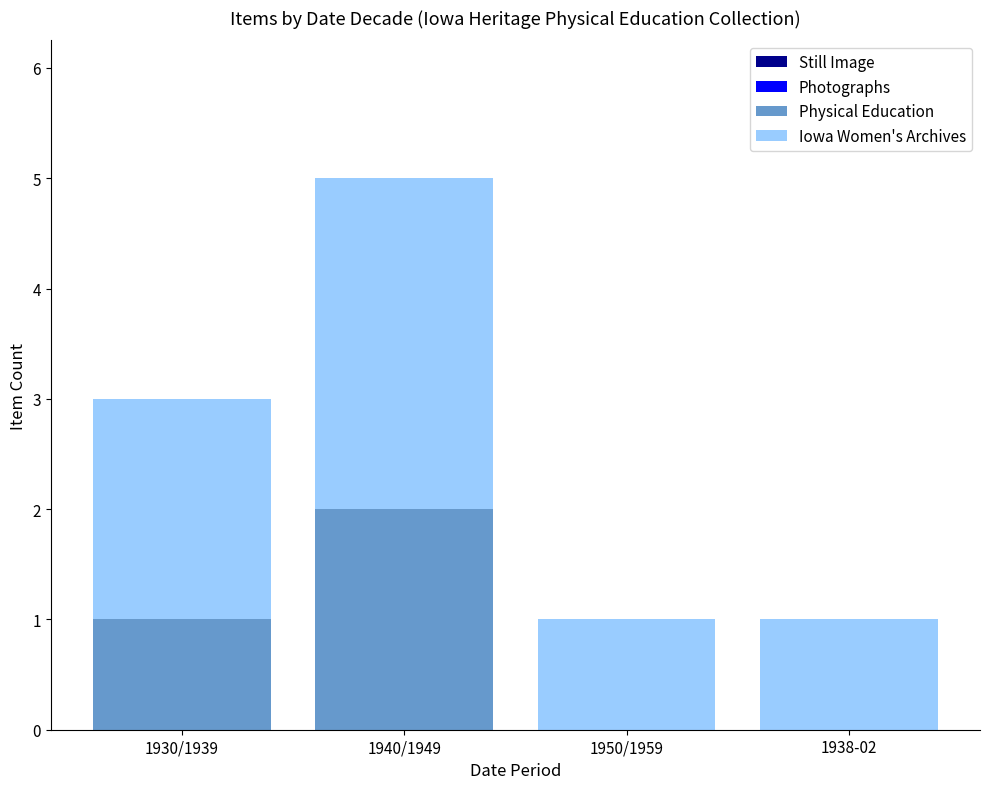

Are the bars grouped side by side (vs. stacked)?

No